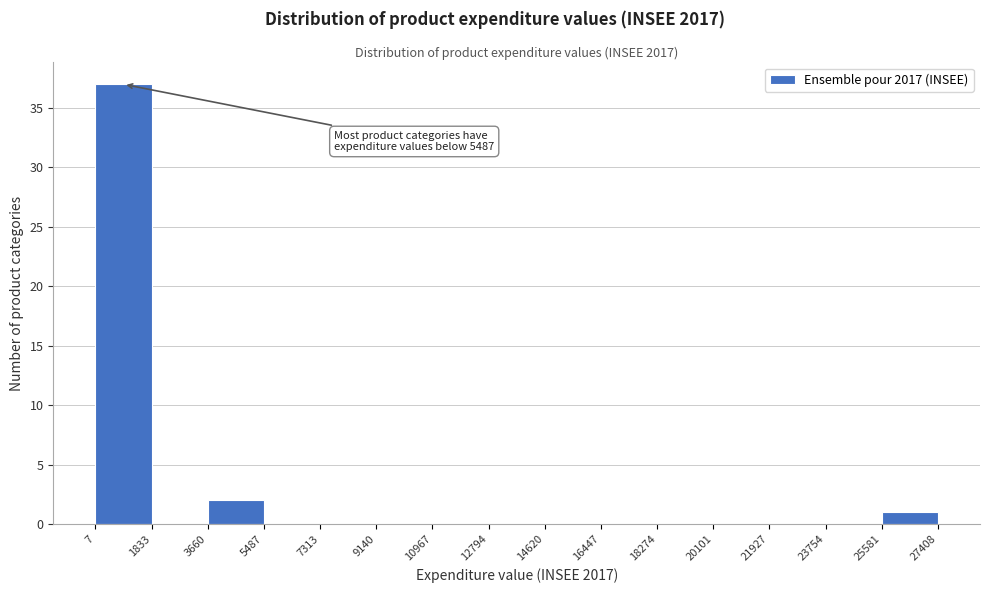

Over which range of the x-axis is the bar tallest?

7 to 1833